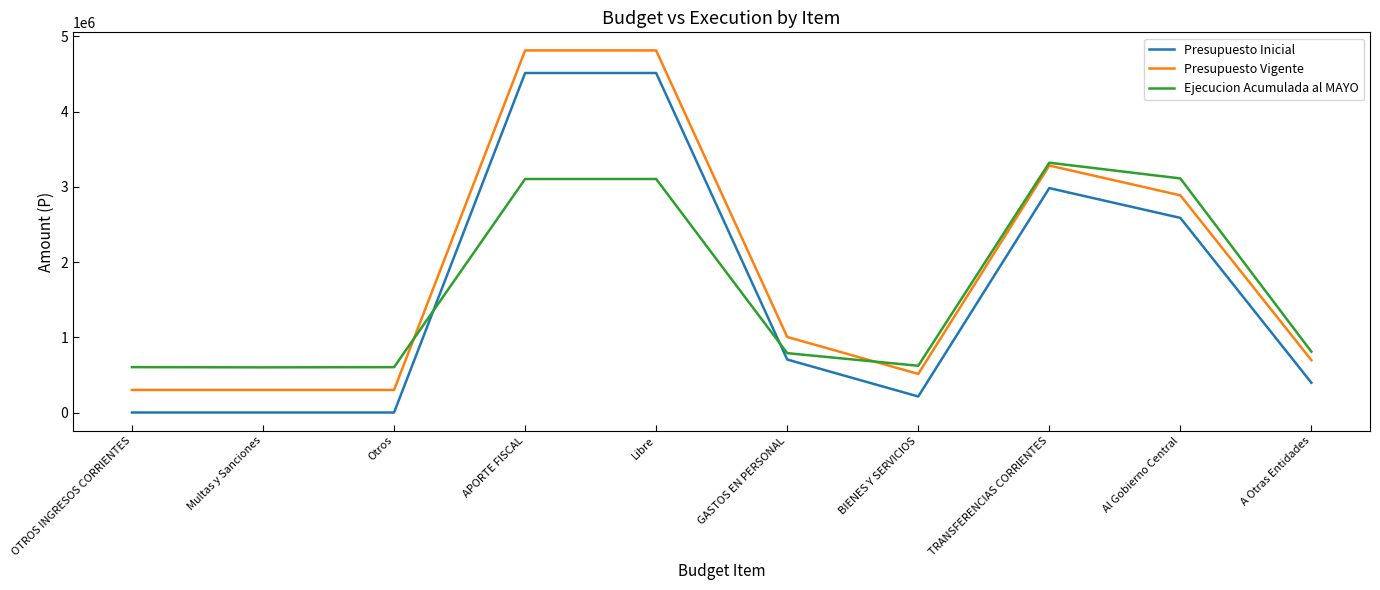

Does the chart display data point markers on the line(s)?

No